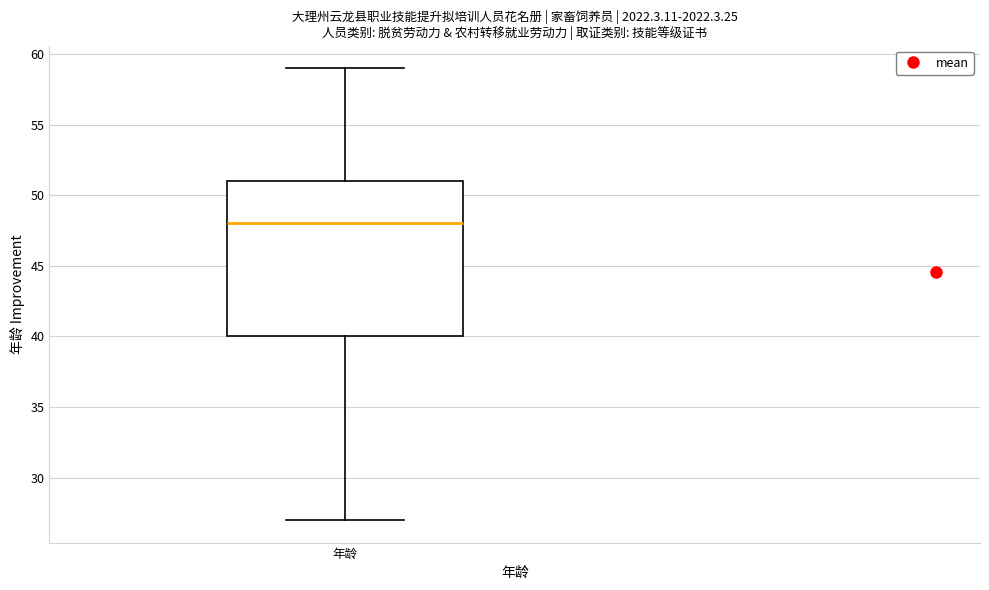

Read this box plot against the y-axis: the position of the median line, the range covered by the box, and the ends of both whiskers. The values are not printed on the chart, so give them approximately, as read against the axis.

median 48, box 40 to 51, whiskers 27 to 59